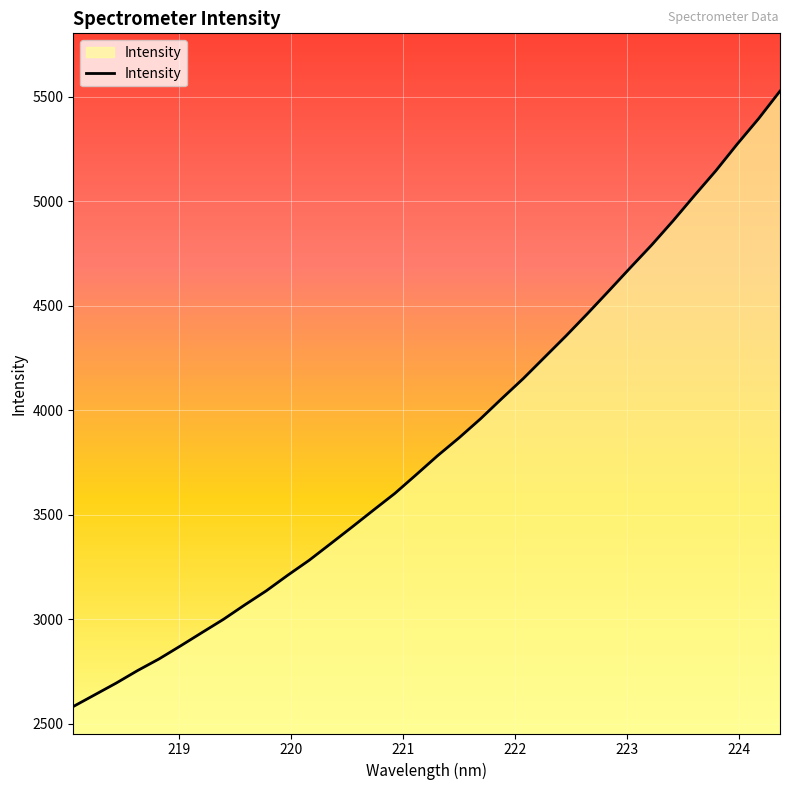

What is the greatest value displayed?

5527.3